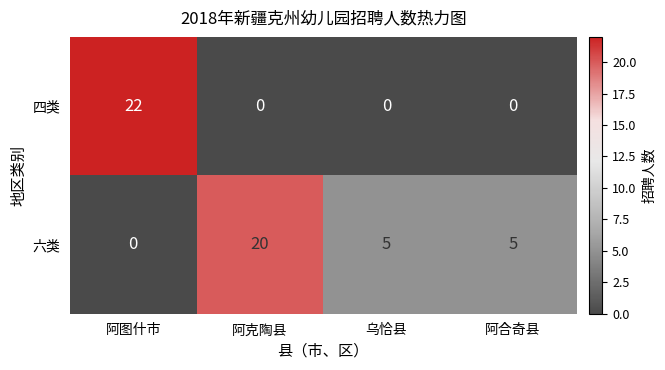

How many values in the 六类 series are below 5?

1